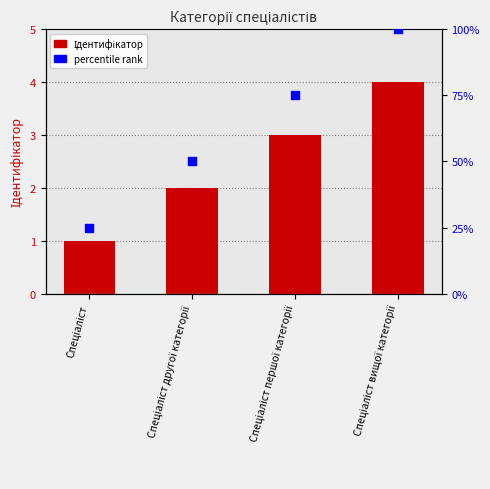

What are all the series names shown in the legend?

Ідентифікатор, percentile rank